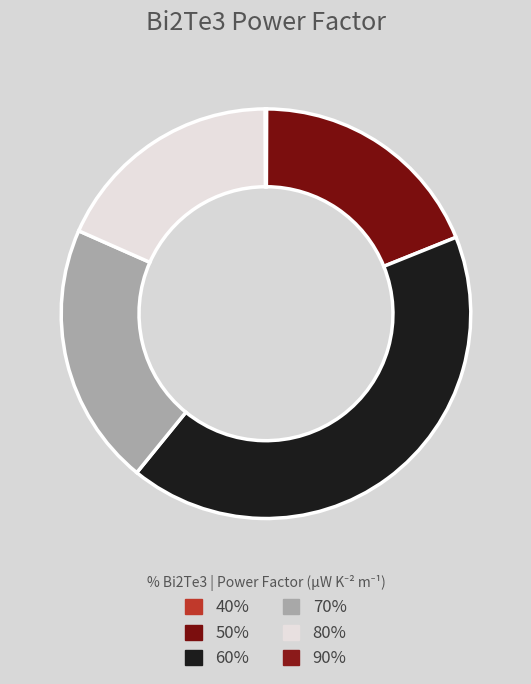

How many segments does this pie chart have?

6